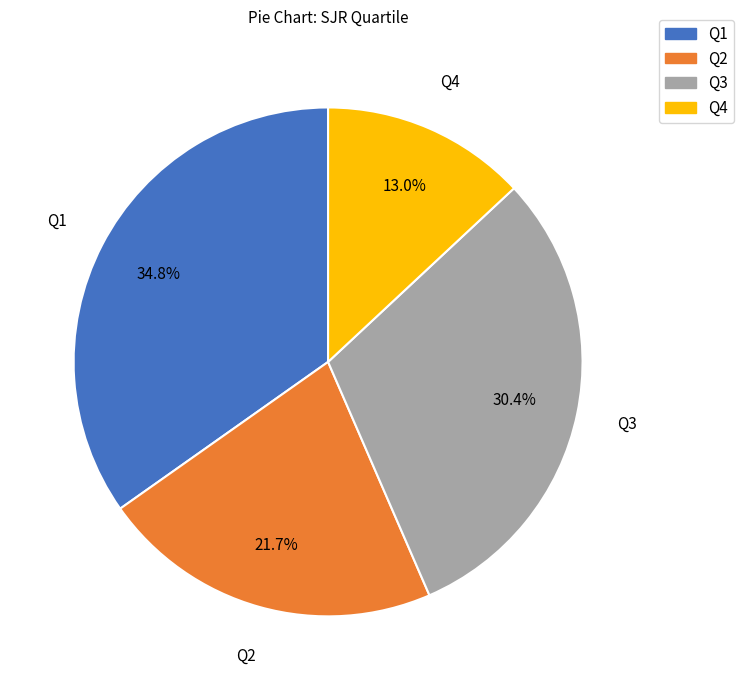

To the nearest percent, what percentage of the pie is Q4?

13%